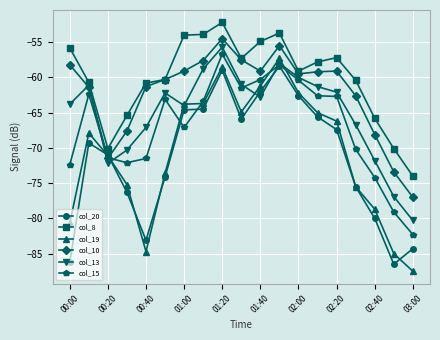

How many lines are shown in the chart?

6